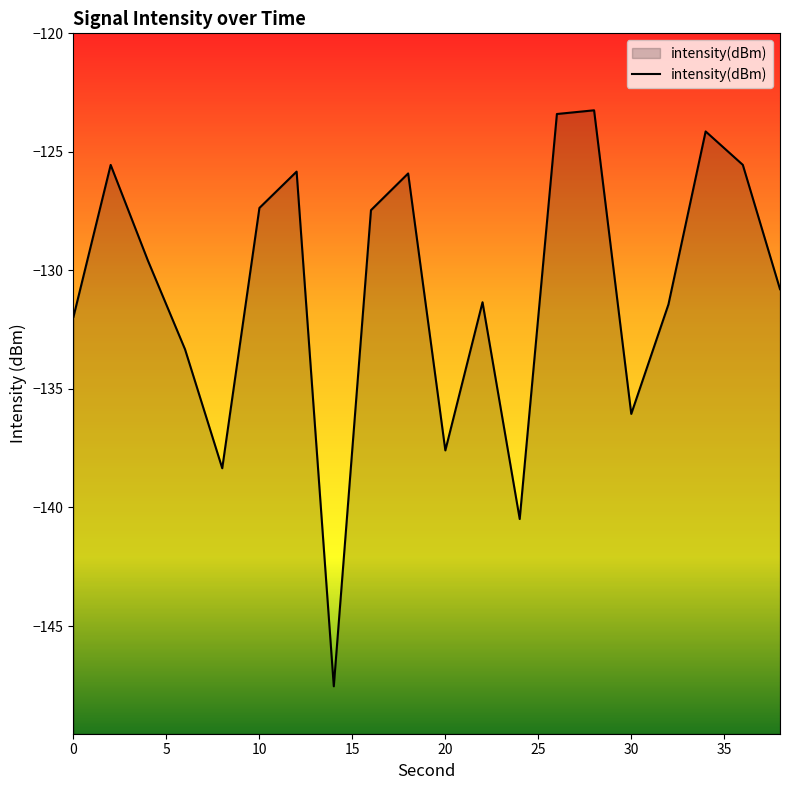

The chart shows a value of -127.4 at 10. True or false?

True